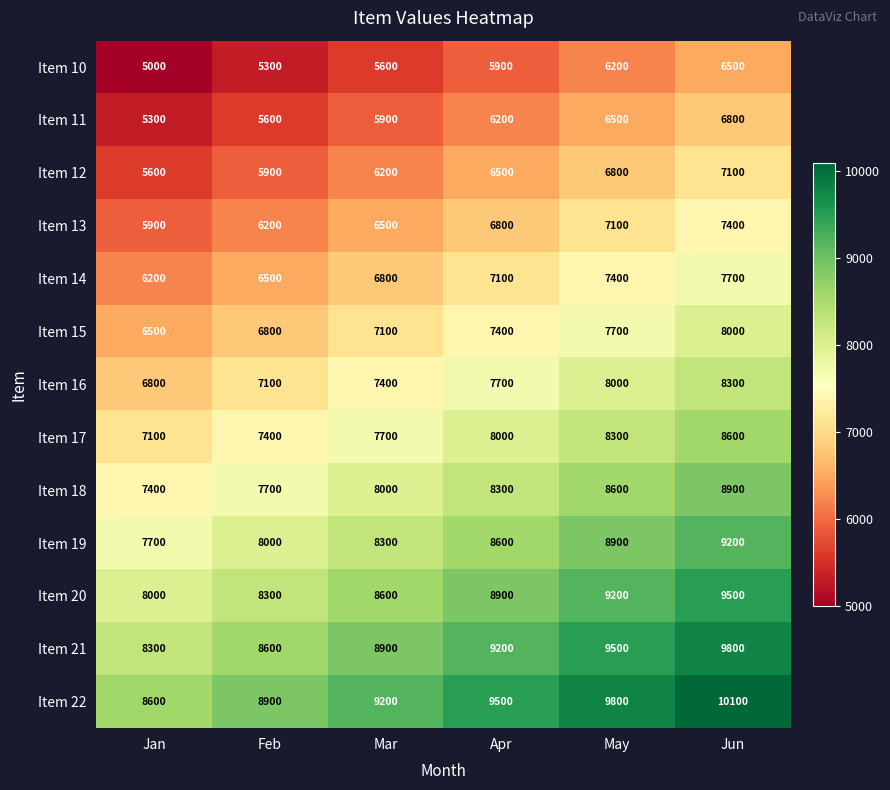

How many distinct data groups are displayed?

13